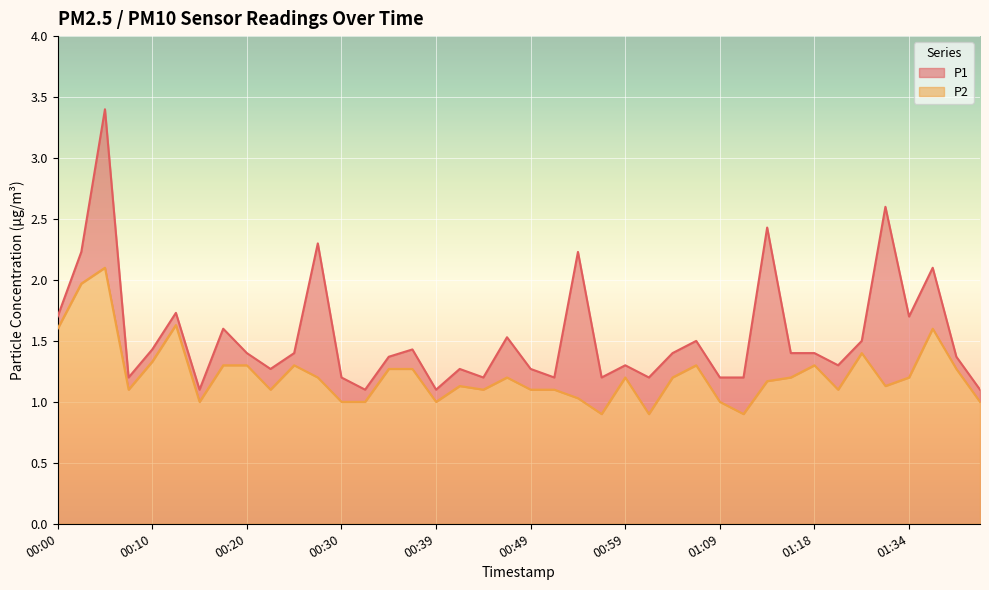

Where is the first local maximum for P2?

00:05